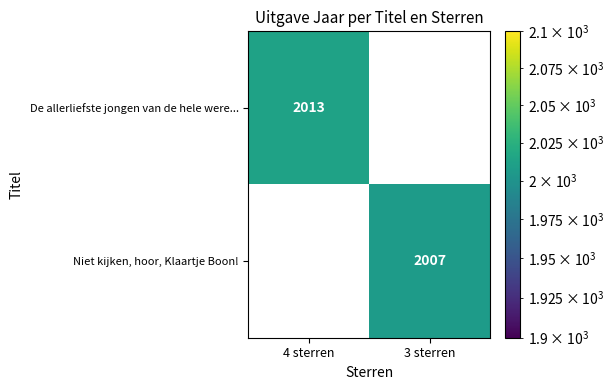

The value of Niet kijken, hoor, Klaartje Boon! at 3 sterren is 3396. True or false?

False